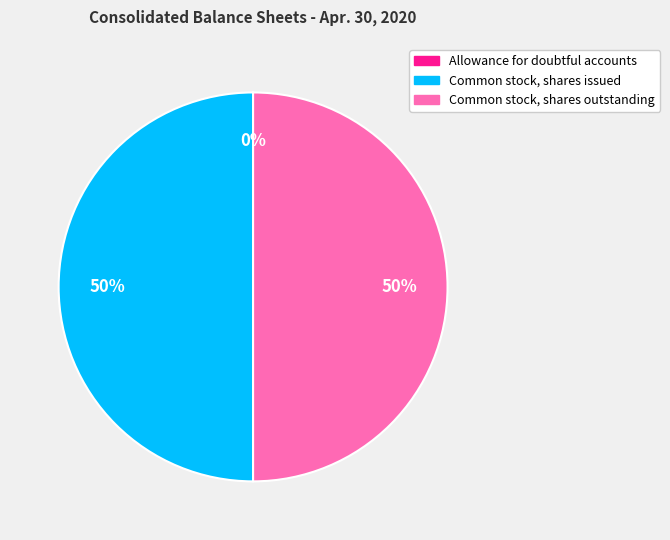

Is it true that Common stock, shares outstanding is 50% of the pie?

True